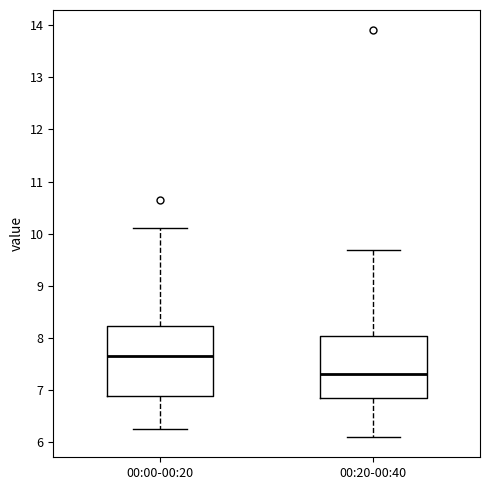

Reading left to right, read every box against the y-axis: the position of its median line, the range the box covers, and the ends of its whiskers. The values are not printed on the chart, so give them approximately, as read against the axis.

00:00-00:20: median 7.7, box 6.9 to 8.2, whiskers 6.3 to 10.1
00:20-00:40: median 7.3, box 6.9 to 8.0, whiskers 6.1 to 9.7